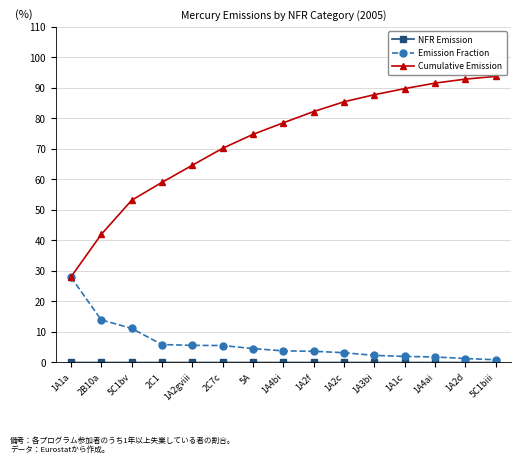

The value of Cumulative Emission at 5C1biii is 160.0. True or false?

False